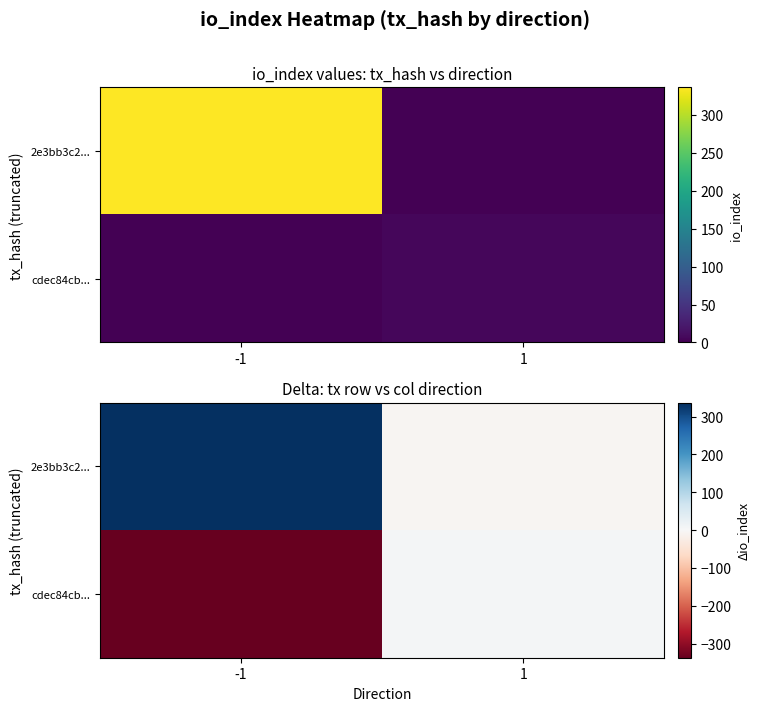

Is it true that cdec84cb... equals 2 at 1?

False